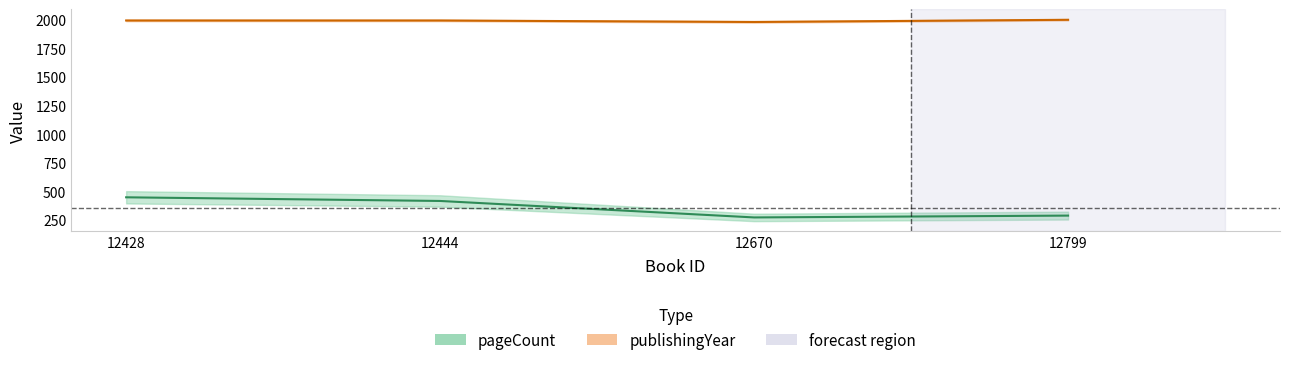

The publishingYear series shows 2000 at 12799. True or false?

True